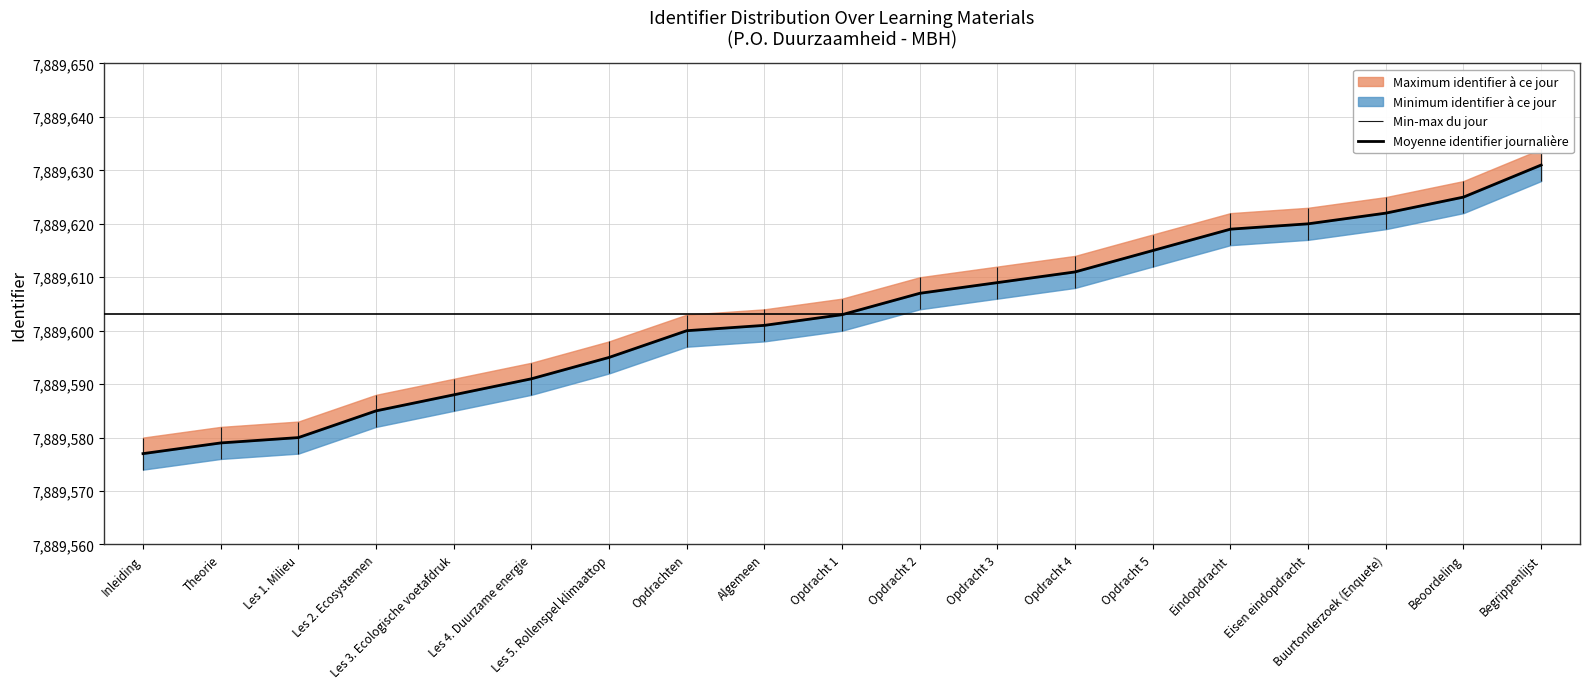

What is the ratio of the value at Buurtonderzoek (Enquete) to the value at Opdracht 1?

1.0